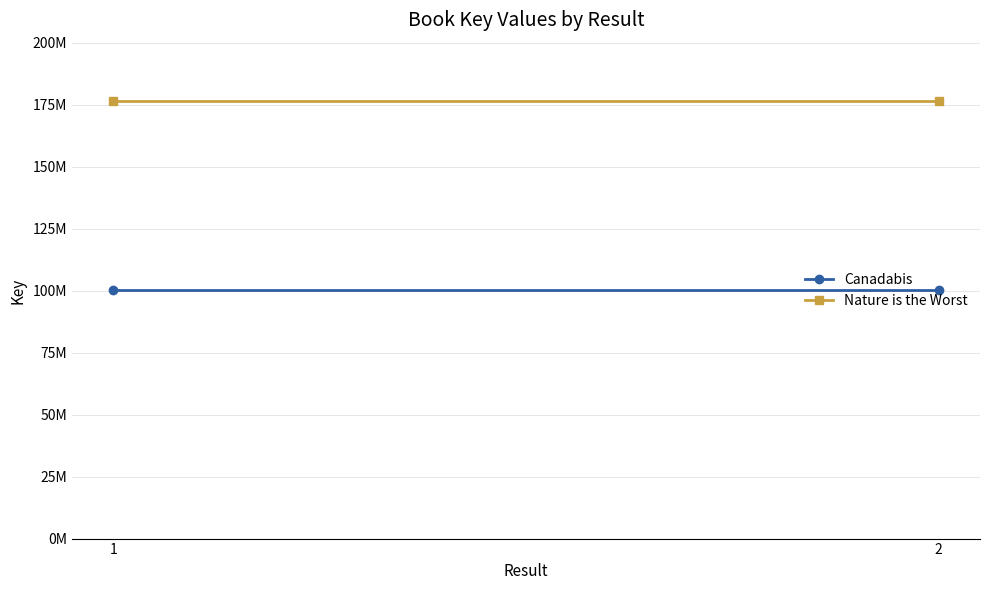

Between 1 and 2, which series saw the biggest shift?

Canadabis